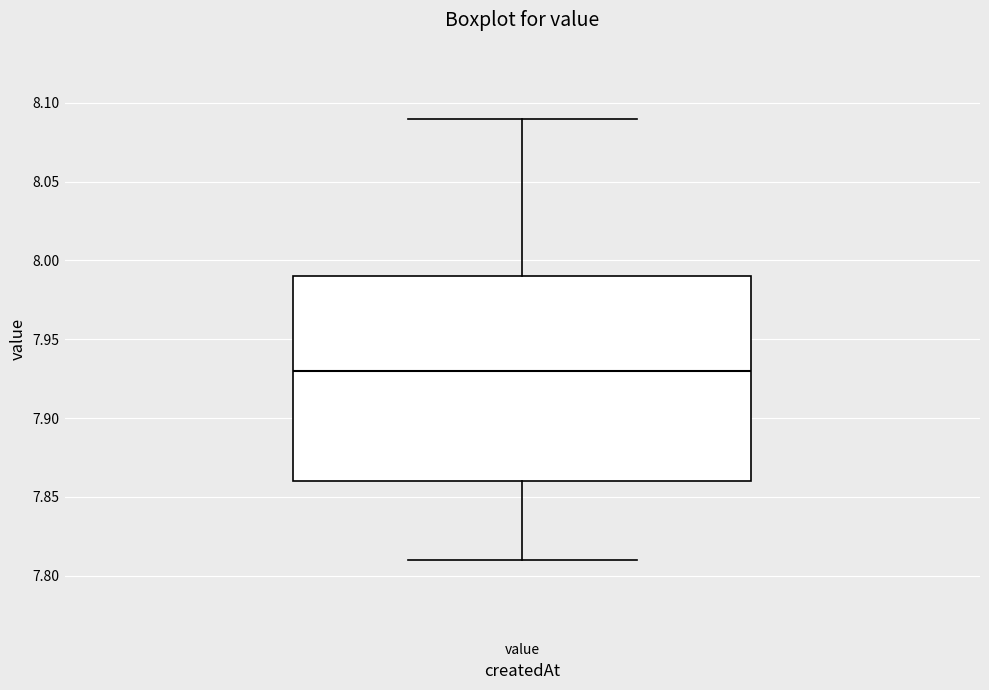

Transcribe this box plot: give where the median line is, the range the box spans, and where the two whiskers end, as read against the y-axis. The values are not printed on the chart, so give them approximately, as read against the axis.

median 7.93, box 7.86 to 7.99, whiskers 7.81 to 8.09